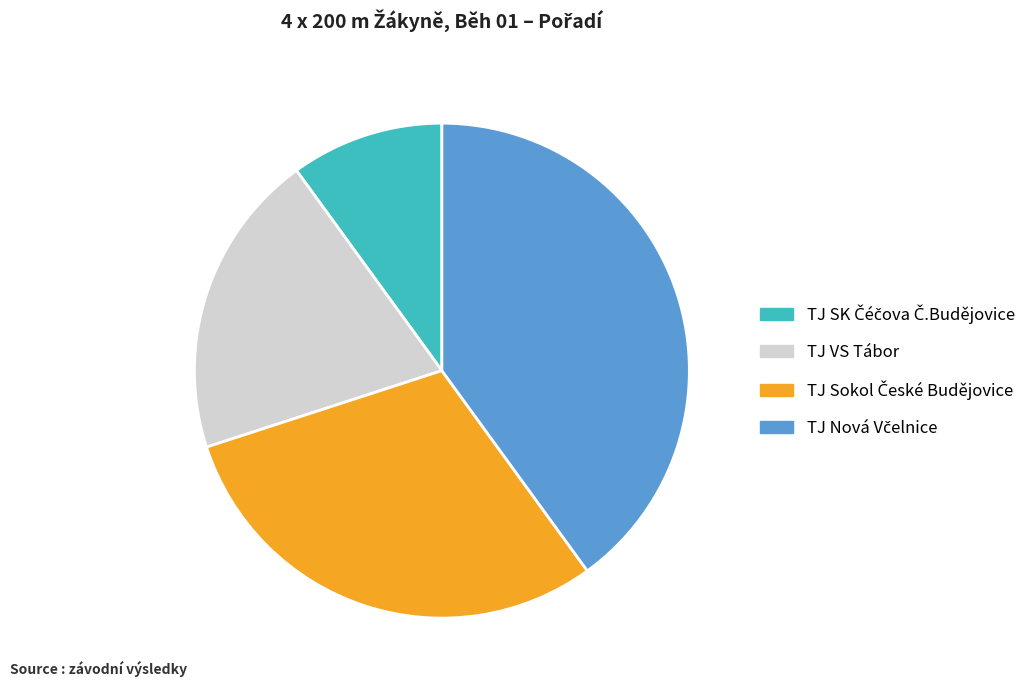

Is there any slice that represents more than half of the pie?

No